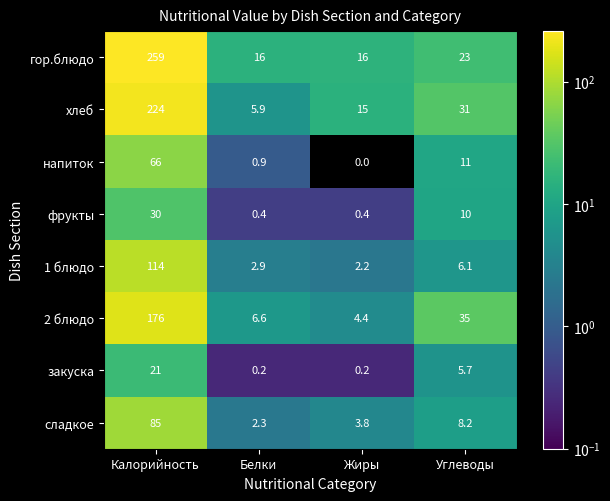

What is the sum of the сладкое values at Калорийность and Жиры?

88.8